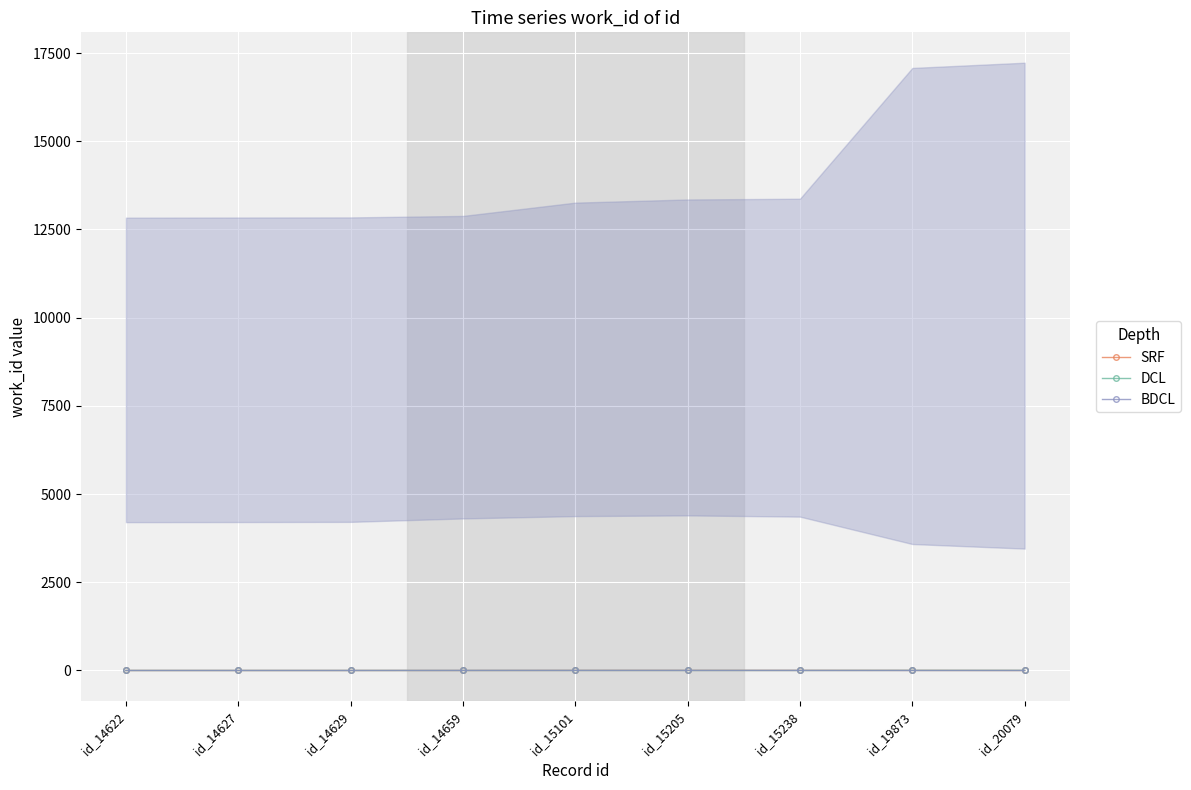

Where is the first local maximum for BDCL?

id_15205